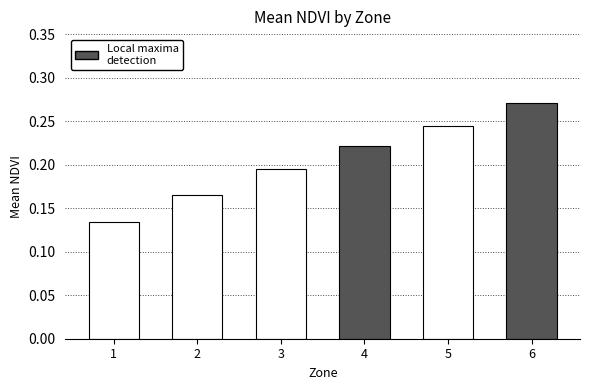

Rank the categories by value from highest to lowest.

6, 5, 4, 3, 2, 1